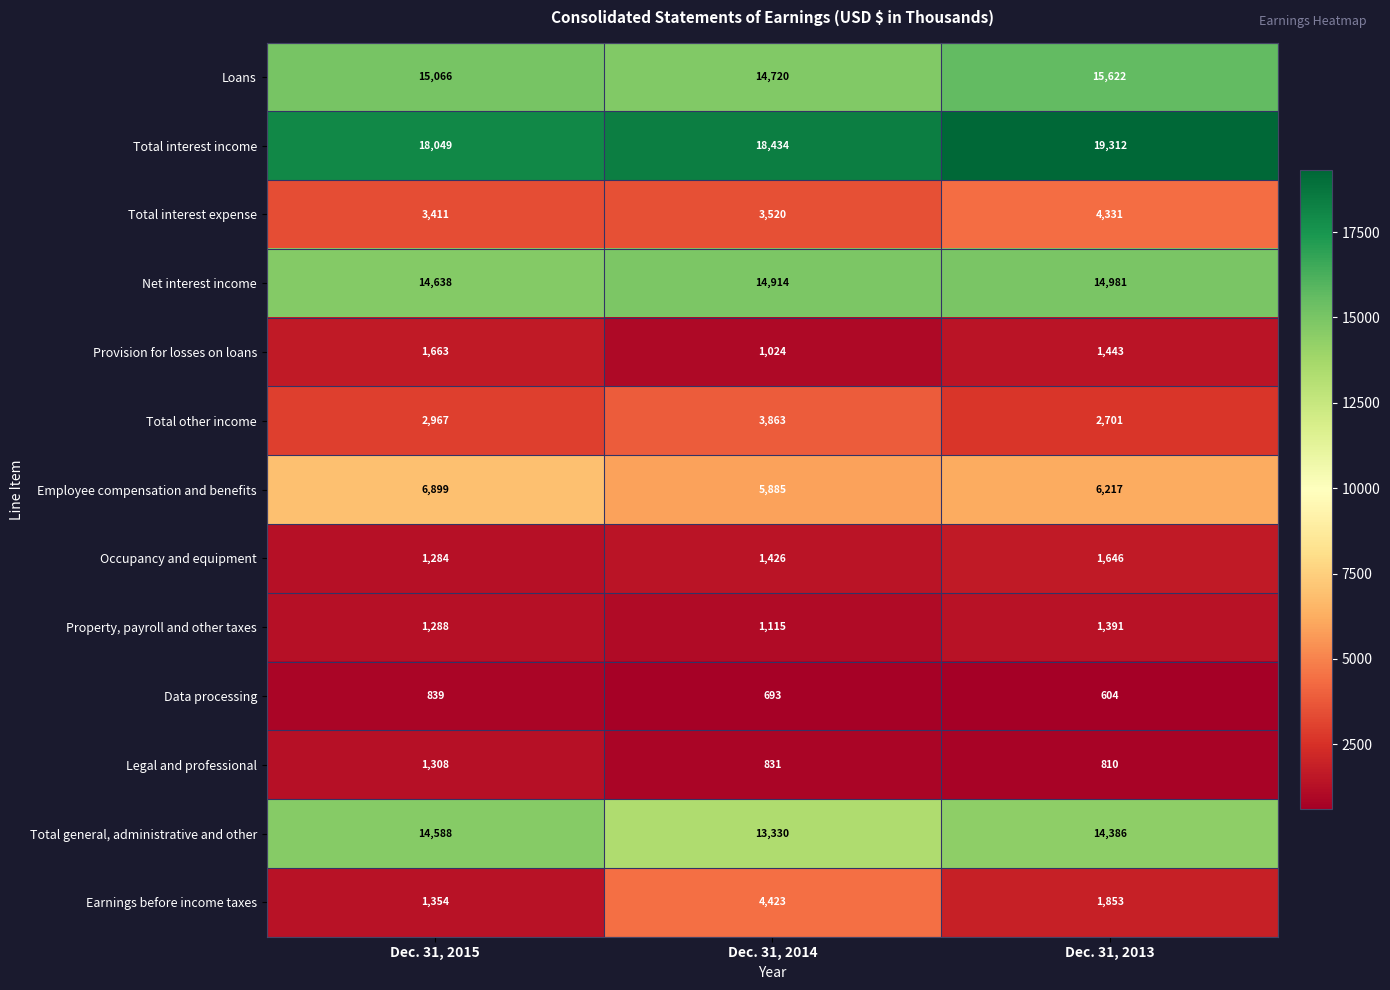

Which series has the largest total across all categories?

Total interest income